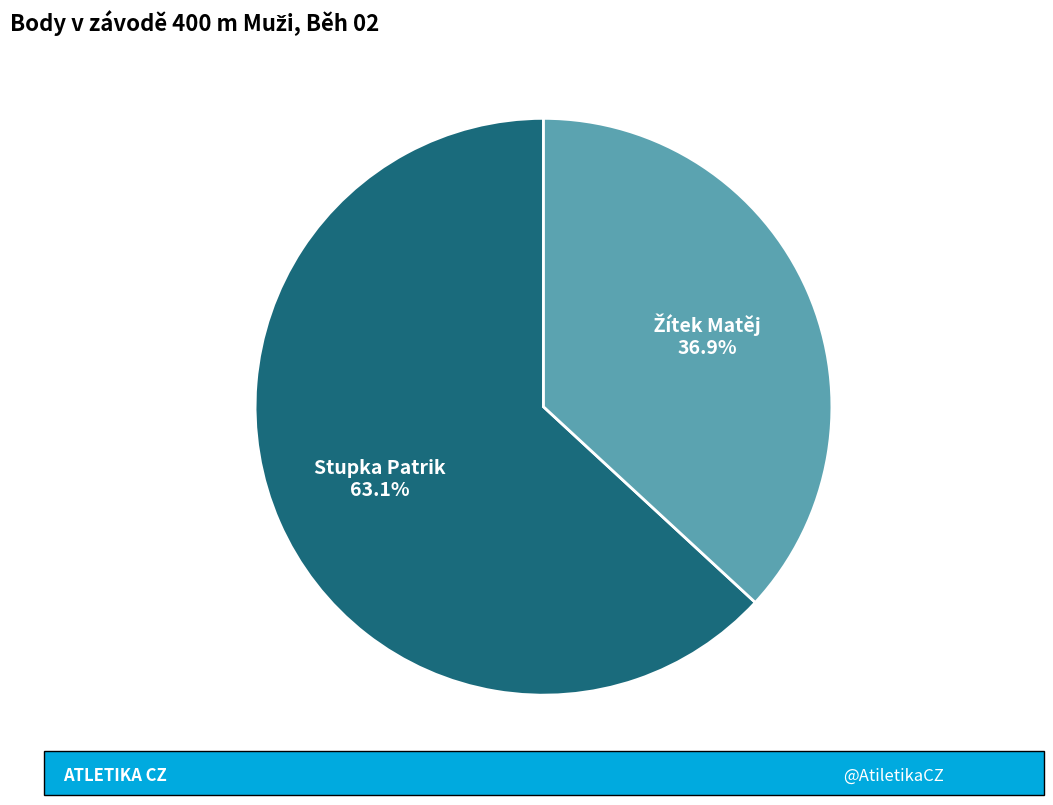

Which category has the biggest portion of the pie?

Stupka Patrik